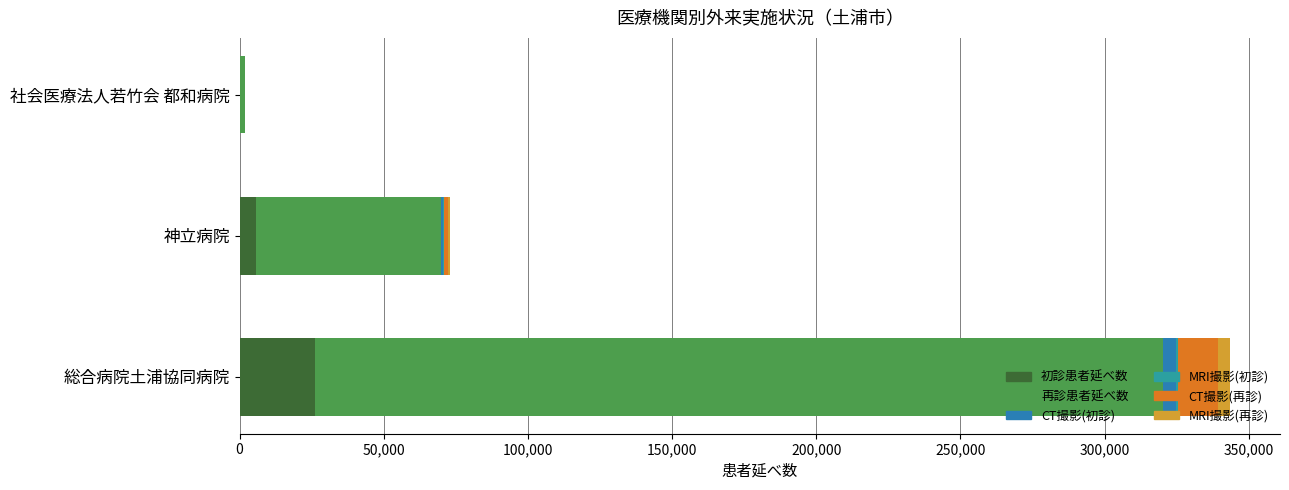

Count the number of categories in the chart.

3